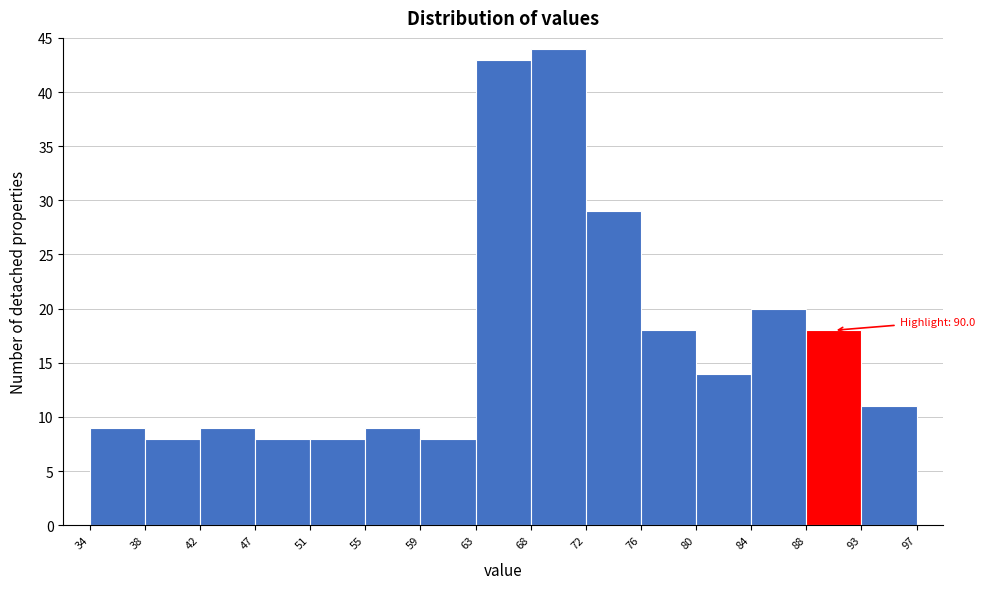

Which range on the x-axis has the tallest bar?

68 to 72